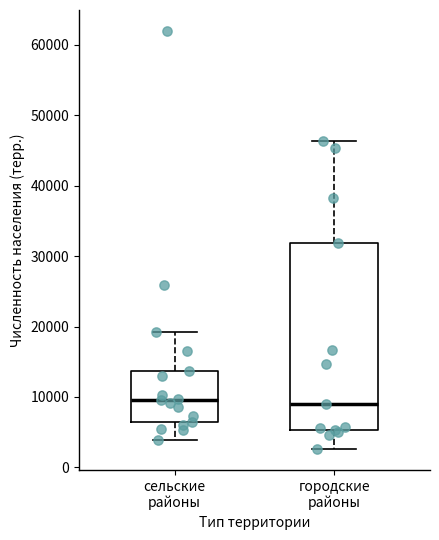

Reading left to right, read every box against the y-axis: the position of its median line, the range the box covers, and the ends of its whiskers. The values are not printed on the chart, so give them approximately, as read against the axis.

сельские районы: median 10000, box 6000 to 14000, whiskers 4000 to 19000
городские районы: median 9000, box 5000 to 32000, whiskers 3000 to 46000